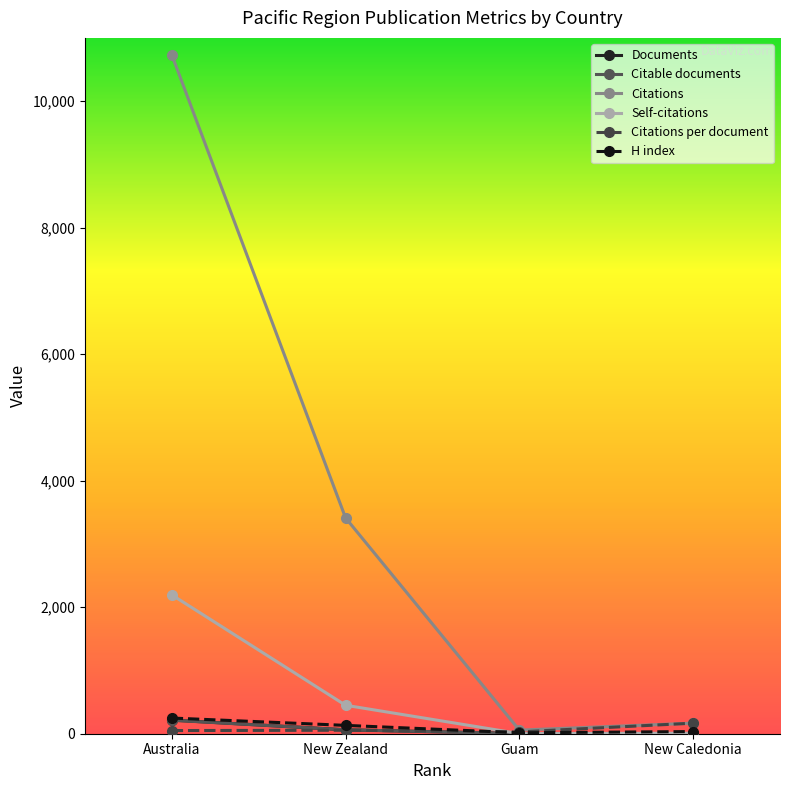

At how many categories does at least one series exceed 9451?

1